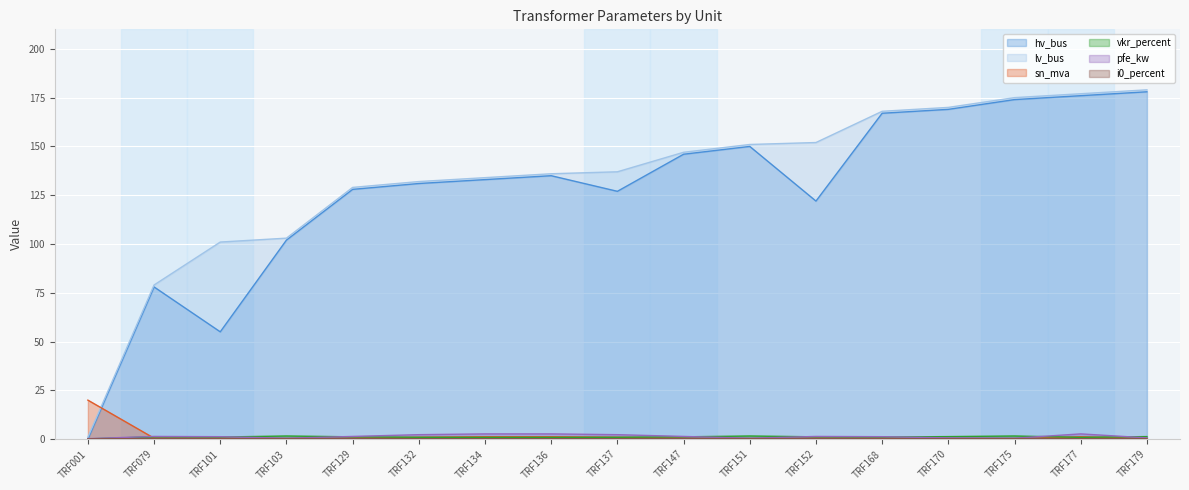

How many series are shown in this chart?

6